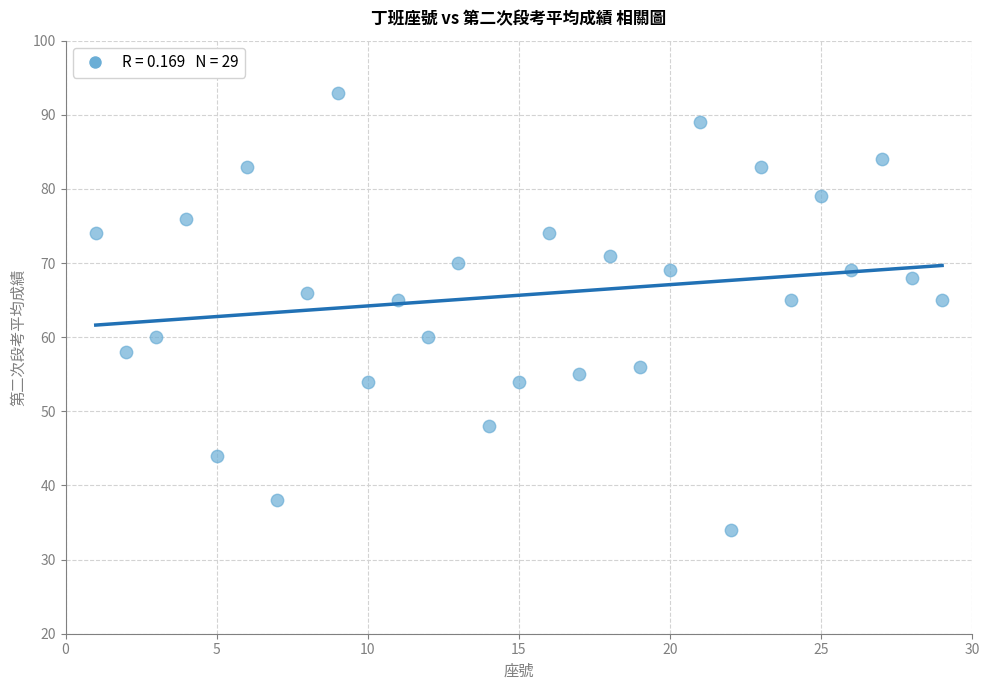

What is the range of Y values (max minus min)?

59